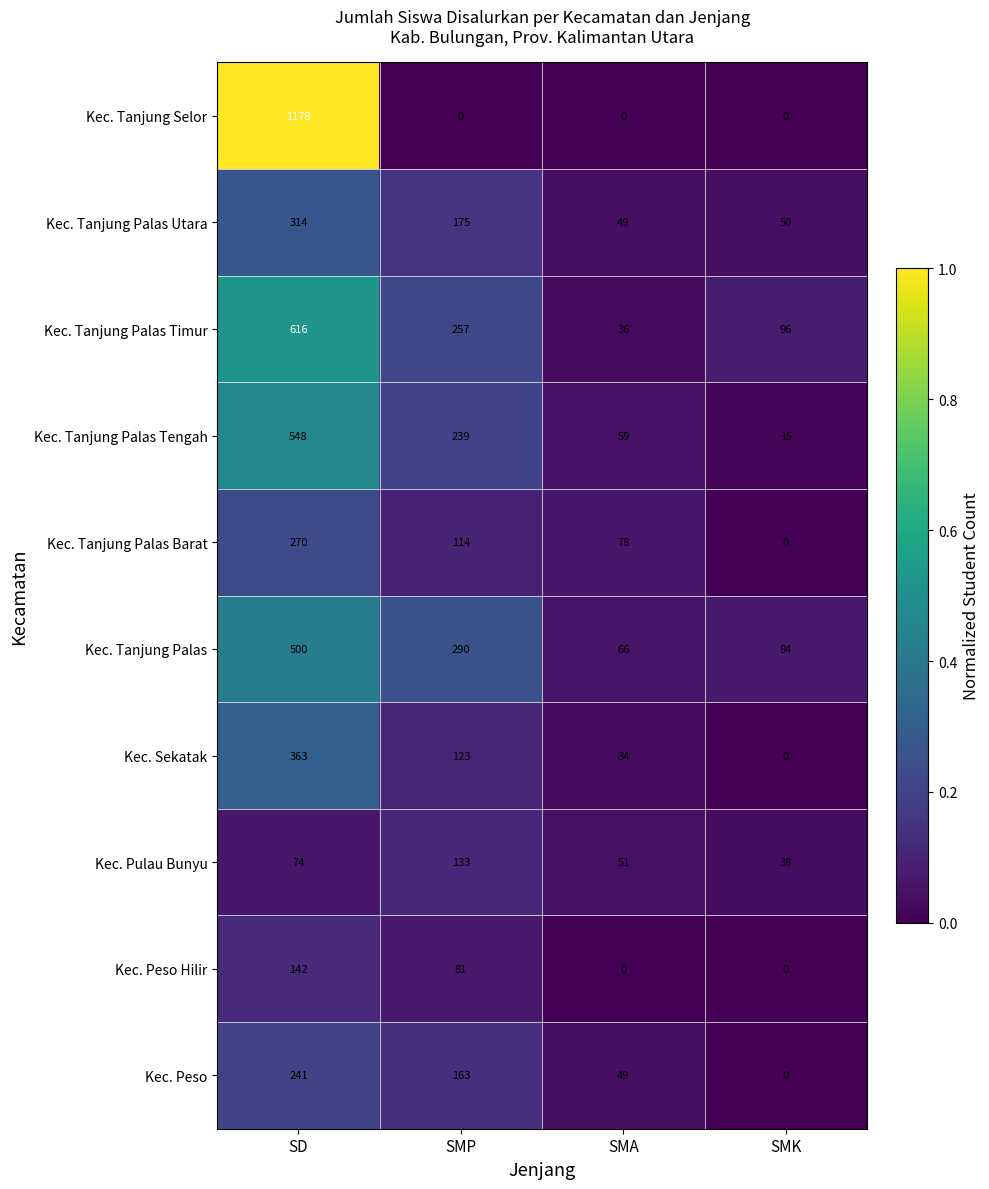

At which label is Kec. Peso Hilir closest to 71?

SMP